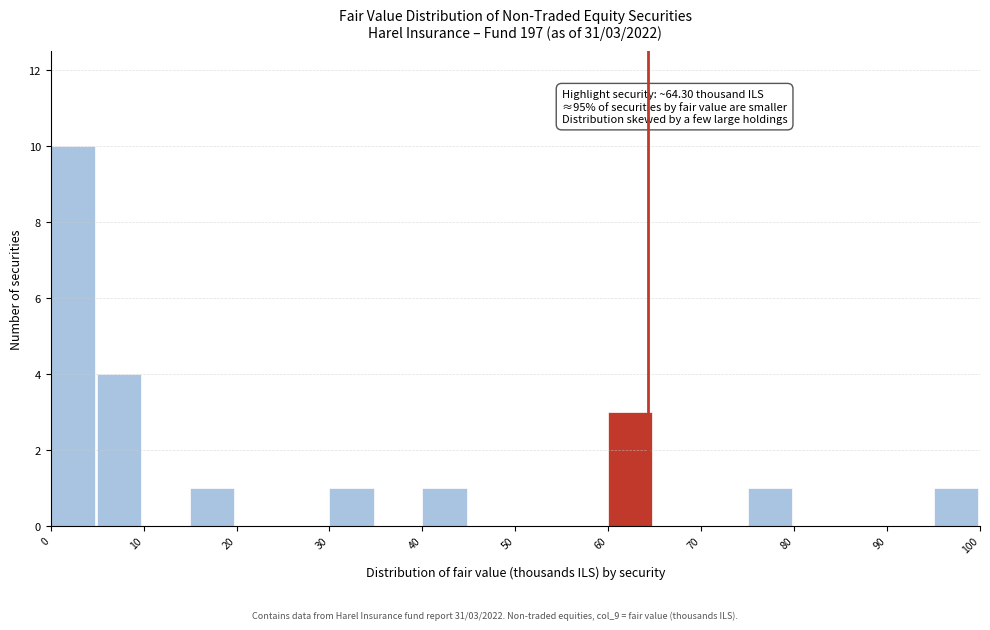

Which range on the x-axis has the tallest bar?

0 to 5